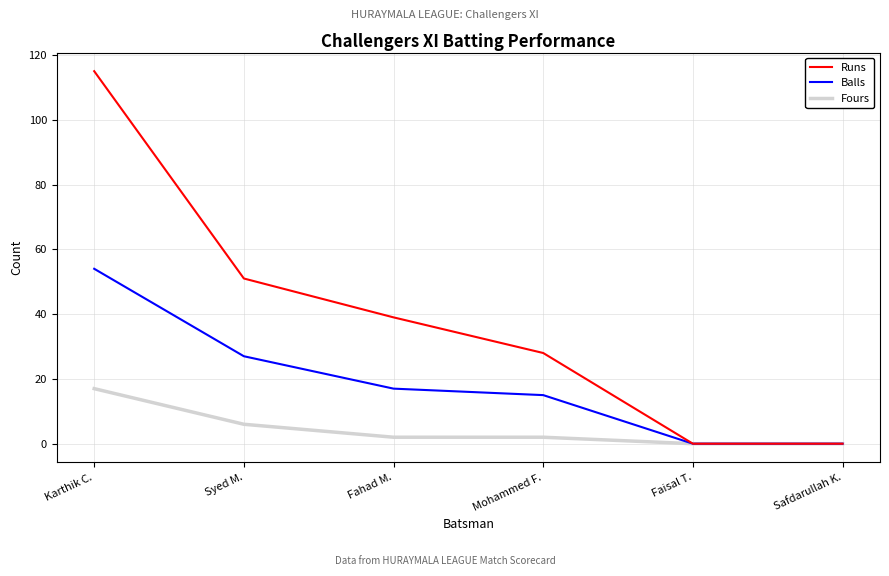

Where is Fours nearest to the value 8?

Syed M.